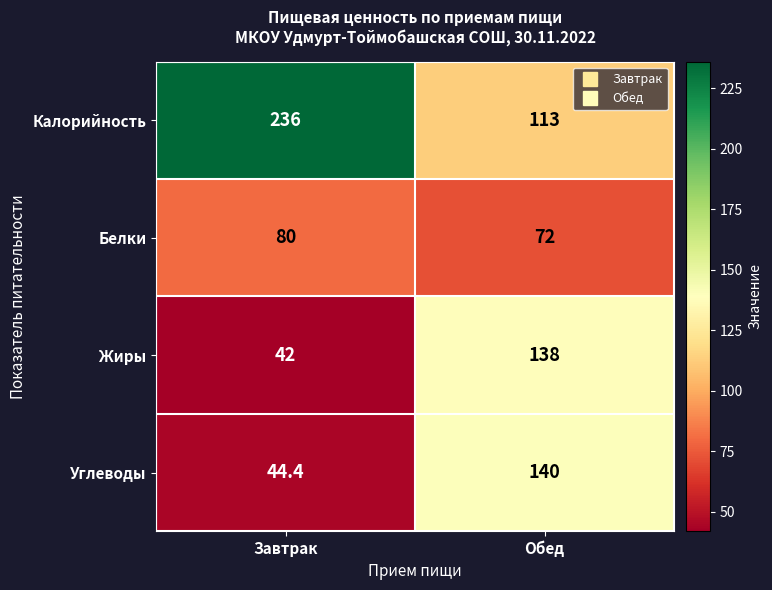

At which category is the sum across all series the highest?

Обед